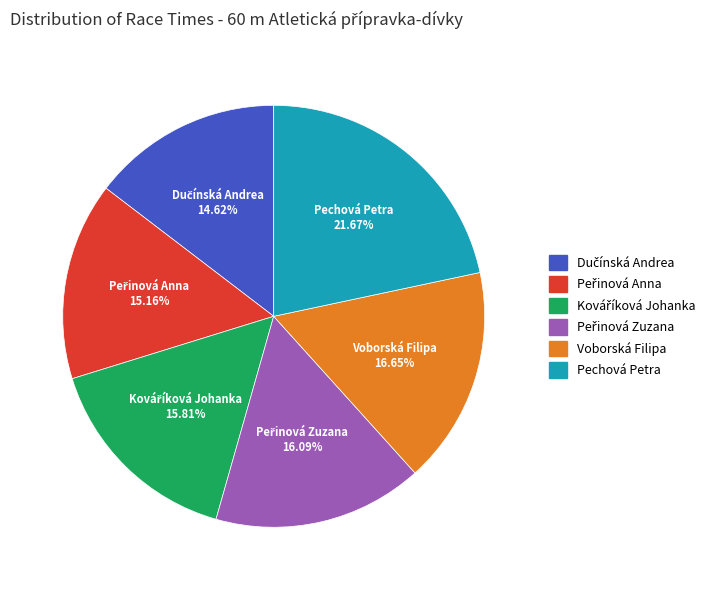

Which category has the biggest portion of the pie?

Pechová Petra